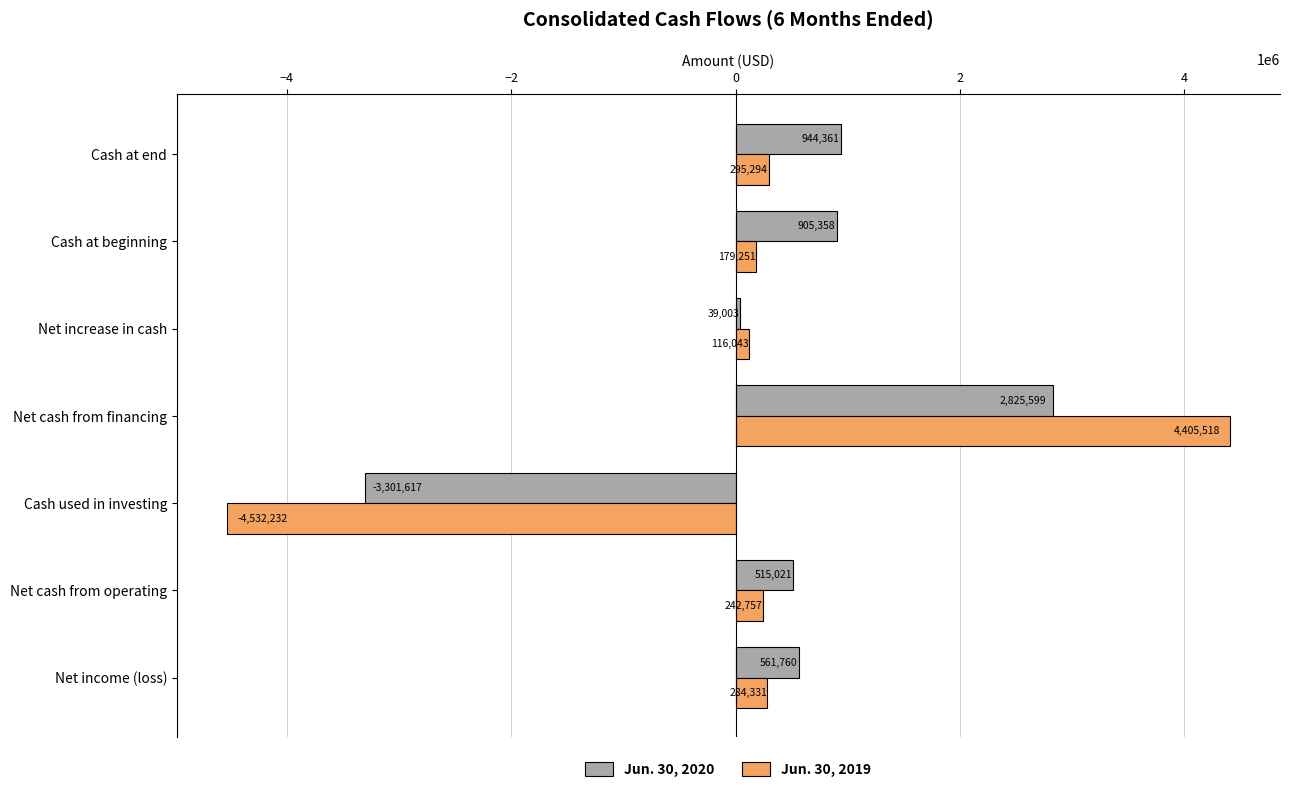

What is the difference between the maximum and second lowest values in the Jun. 30, 2020 series?

2786596